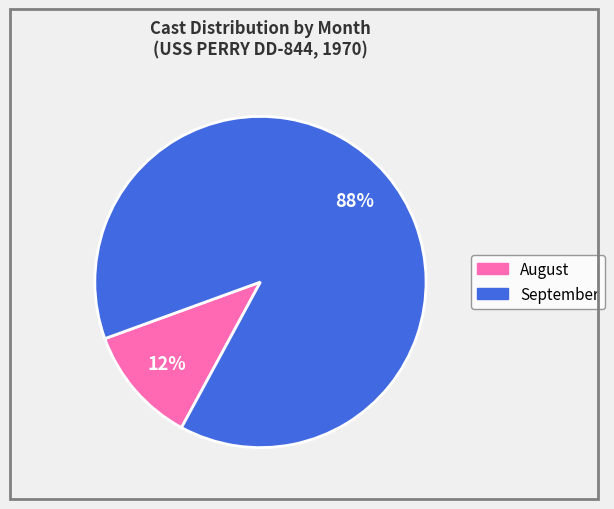

To the nearest percent, what is the average slice percentage?

50%